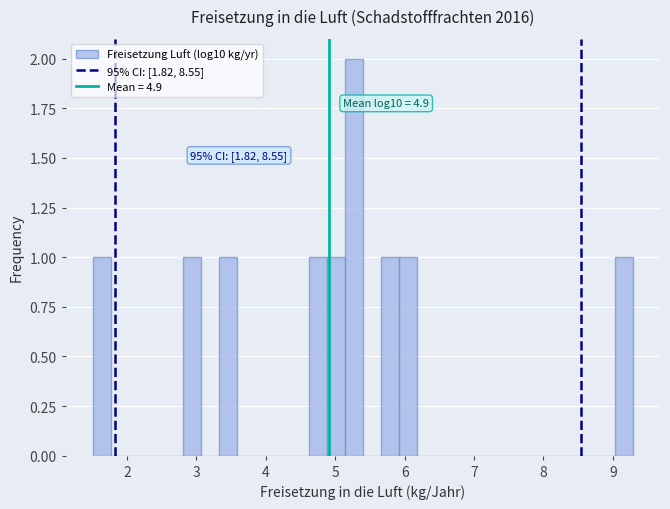

Around what value on the x-axis is the tallest bar? Give the approximate position of its centre, as read against the axis.

5.3